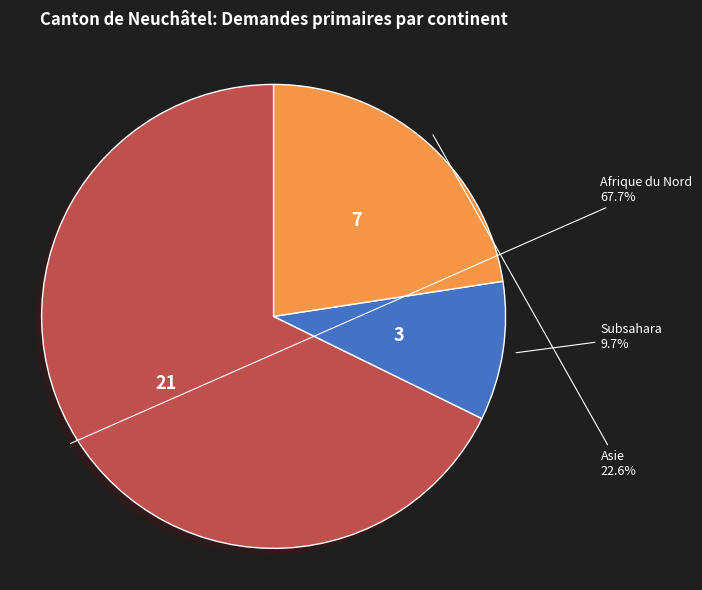

True or false: Asie accounts for 23% of the total.

True